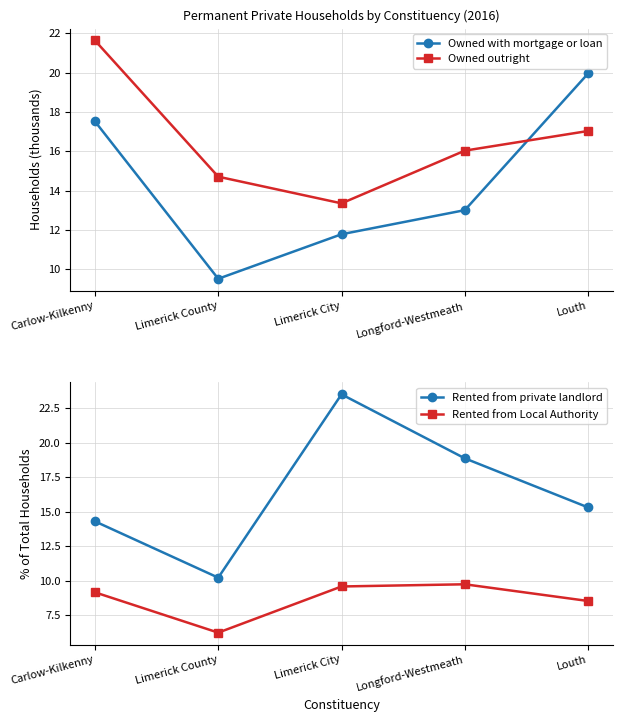

What are all the series names shown in the legend?

Owned with mortgage or loan, Owned outright, Rented from private landlord, Rented from Local Authority